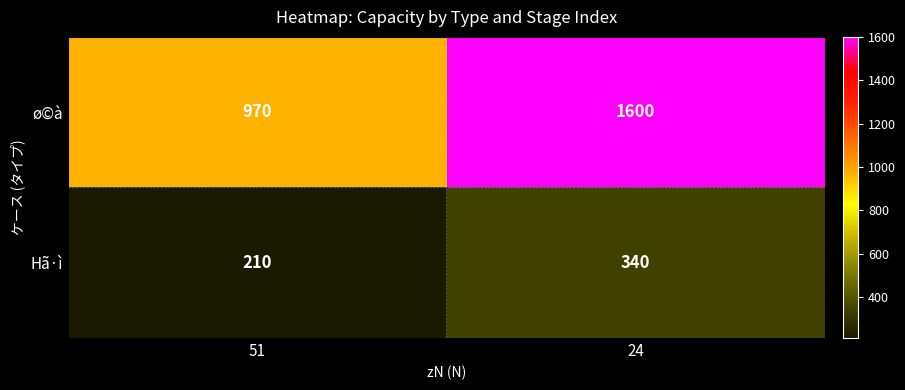

Is it true that ø©à equals 1267 at 51?

False